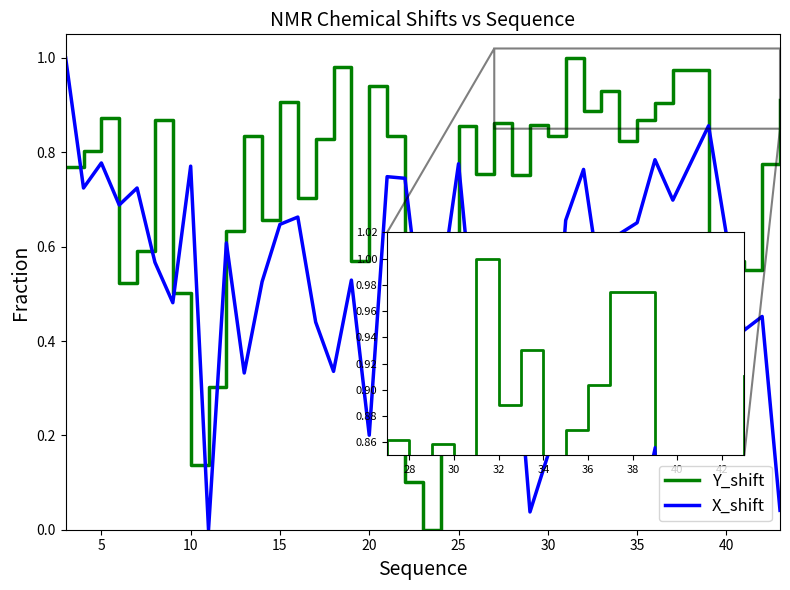

List the series in order of their overall mean, lowest first.

X_shift, Y_shift